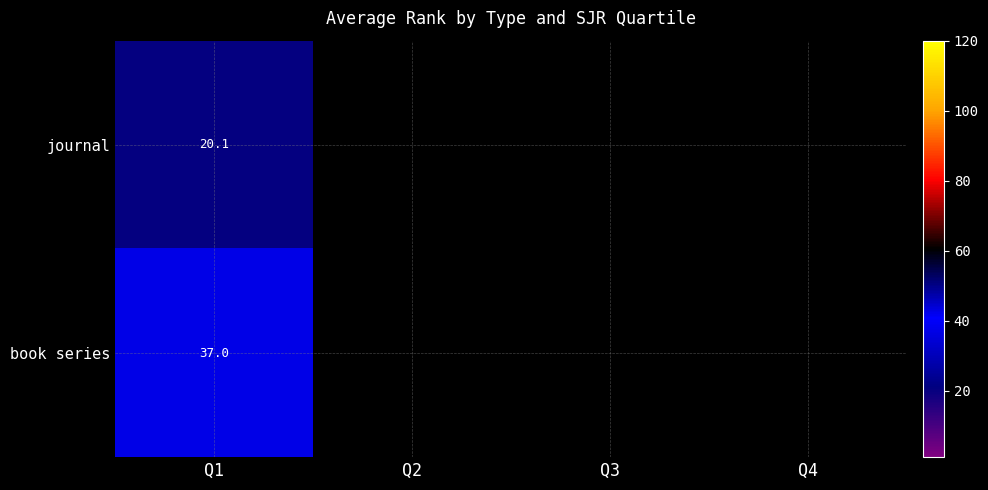

Which category has the lowest value across all series?

Q1